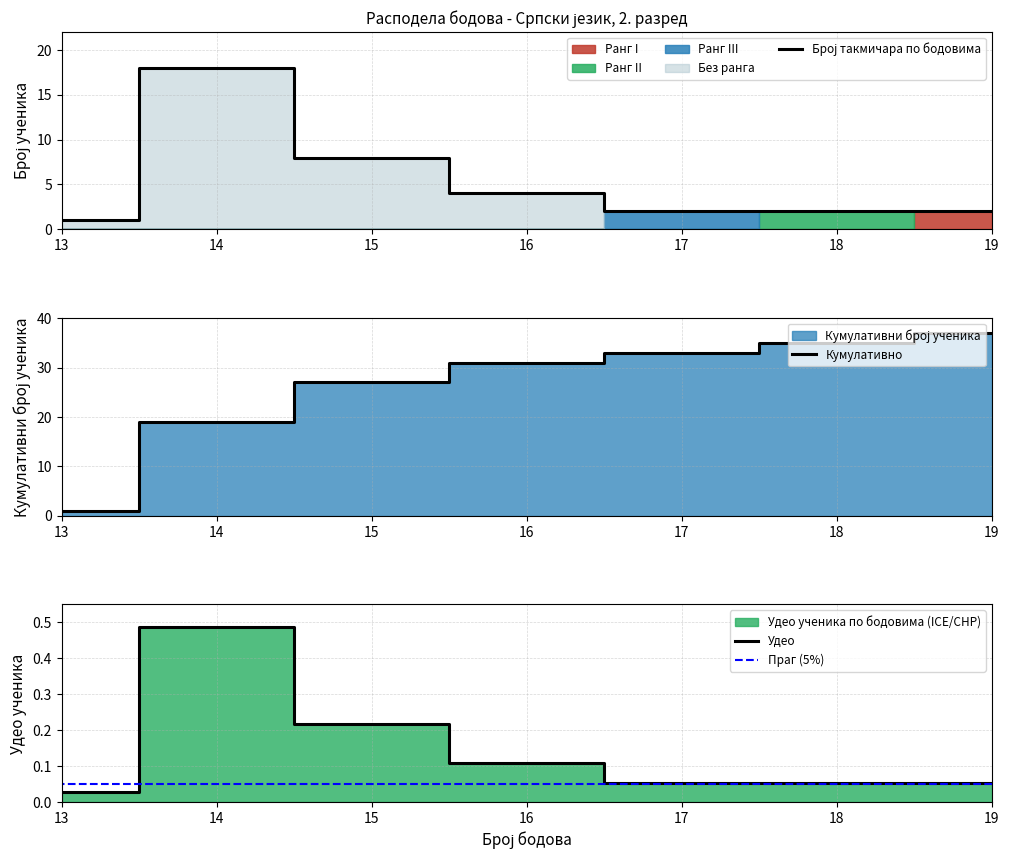

True or false: Праг (5%) and Број такмичара по бодовима cross at least once.

False